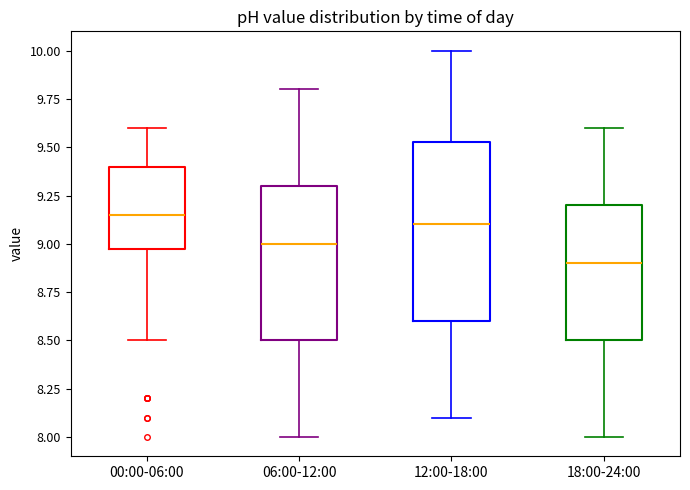

Reading left to right, read every box against the y-axis: the position of its median line, the range the box covers, and the ends of its whiskers. The values are not printed on the chart, so give them approximately, as read against the axis.

00:00-06:00: median 9.15, box 9.00 to 9.40, whiskers 8.50 to 9.60
06:00-12:00: median 9.00, box 8.50 to 9.30, whiskers 8.00 to 9.80
12:00-18:00: median 9.10, box 8.60 to 9.55, whiskers 8.10 to 10.00
18:00-24:00: median 8.90, box 8.50 to 9.20, whiskers 8.00 to 9.60